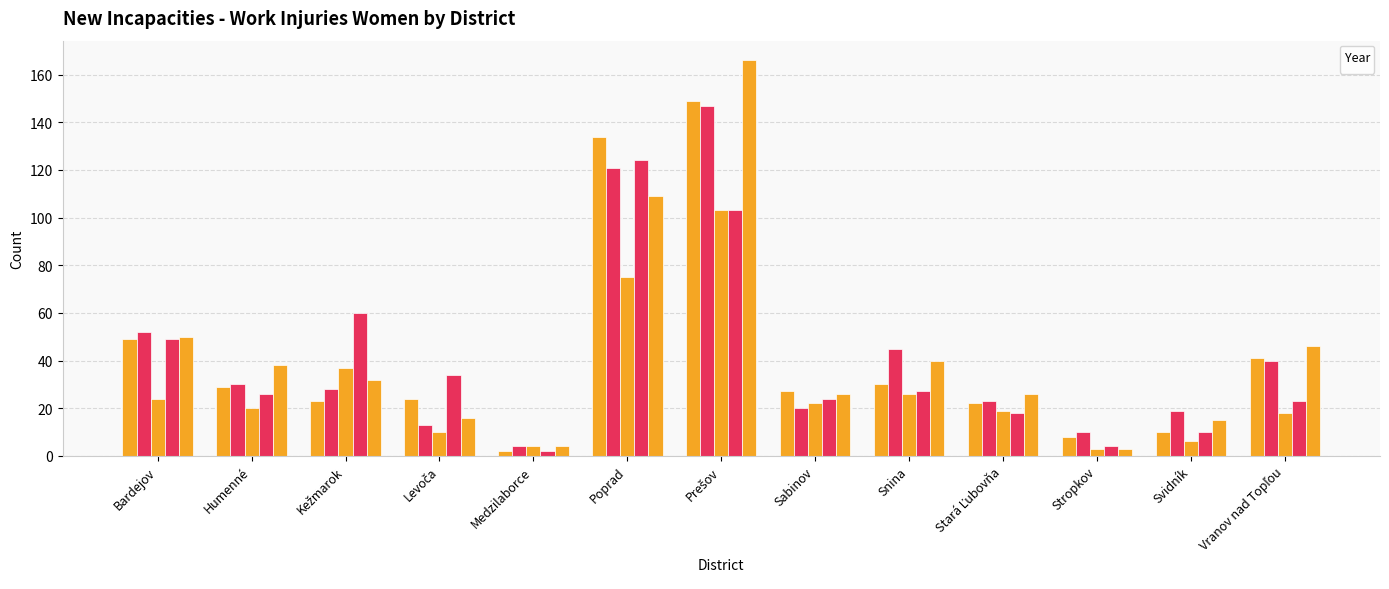

At which label is _2022 closest to 63?

Kežmarok